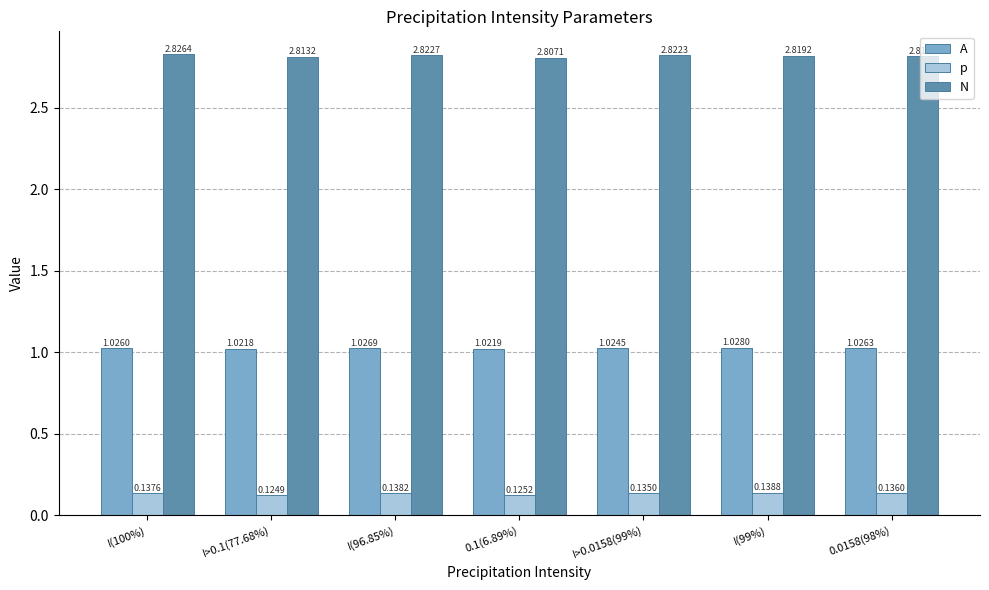

What are all the series names shown in the legend?

A, p, N